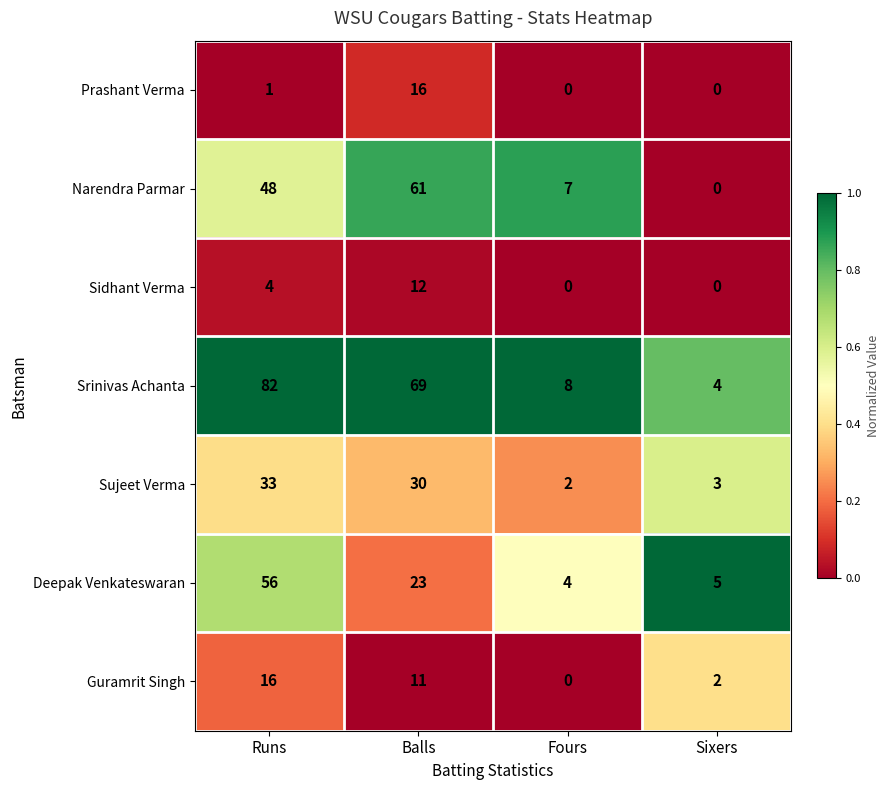

Reading left to right, transcribe all the data shown in this chart.

Prashant Verma: 1	16	0	0
Narendra Parmar: 48	61	7	0
Sidhant Verma: 4	12	0	0
Srinivas Achanta: 82	69	8	4
Sujeet Verma: 33	30	2	3
Deepak Venkateswaran: 56	23	4	5
Guramrit Singh: 16	11	0	2